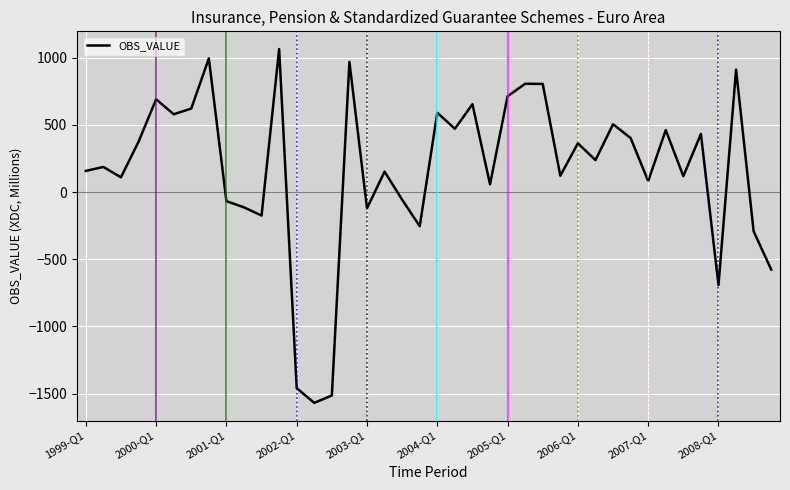

What is the smallest value displayed?

-1569.5